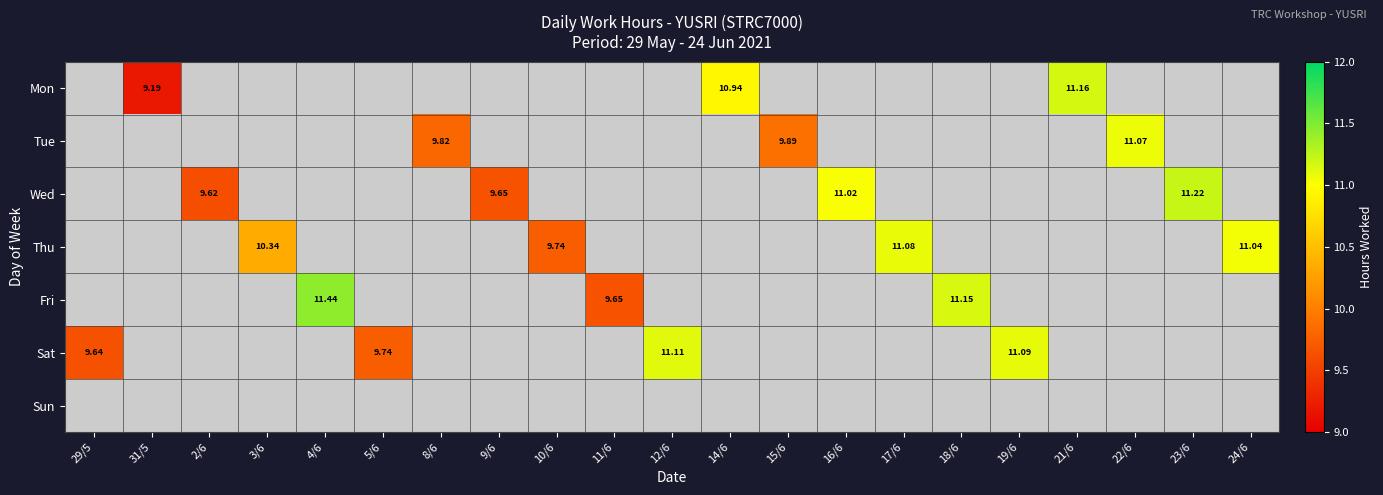

Which label corresponds to the smallest value in the chart?

31/5